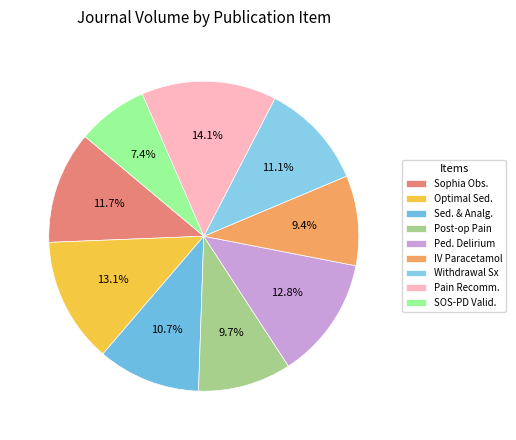

How many slices are in this pie chart?

9